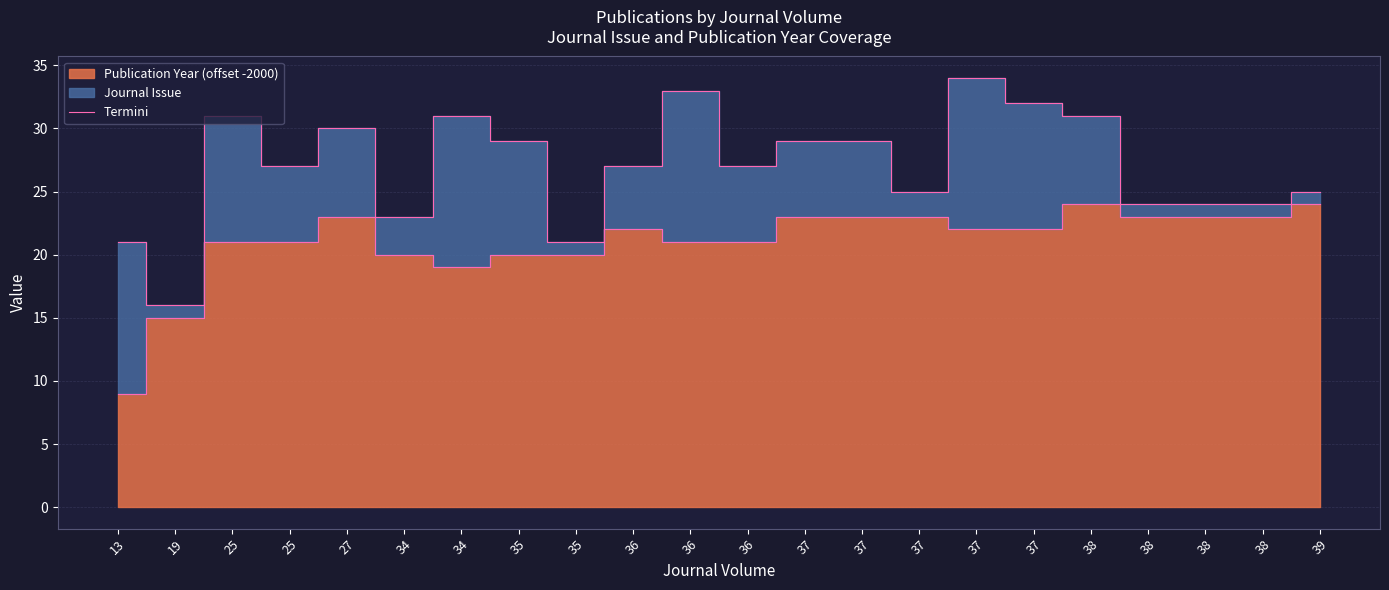

Approximately how many times larger is the value at 38 compared to 37?

0.7